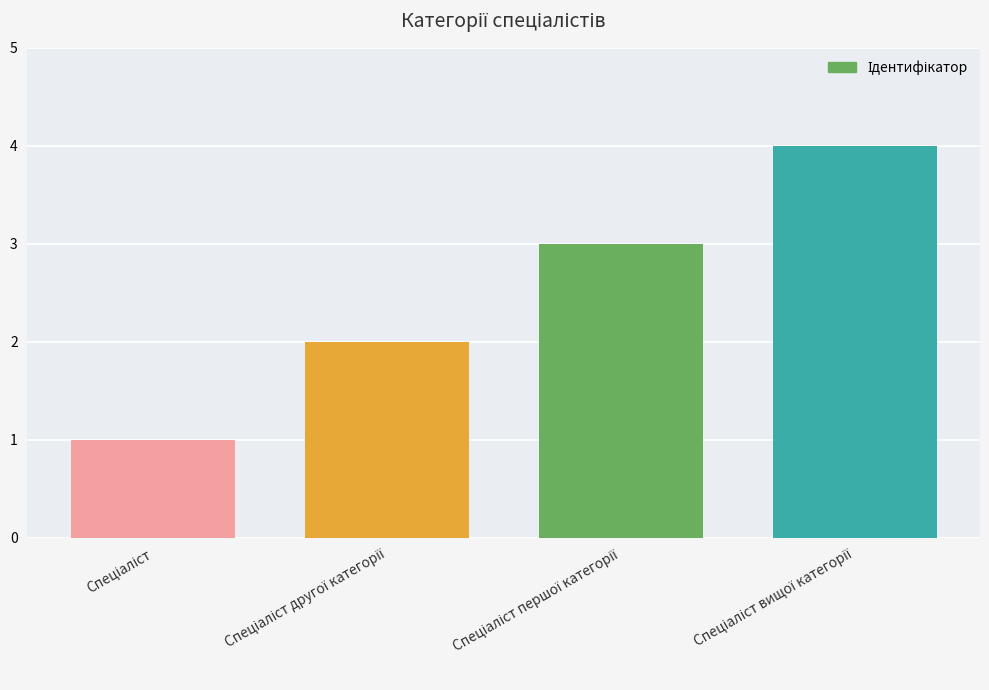

What is the greatest value displayed?

4